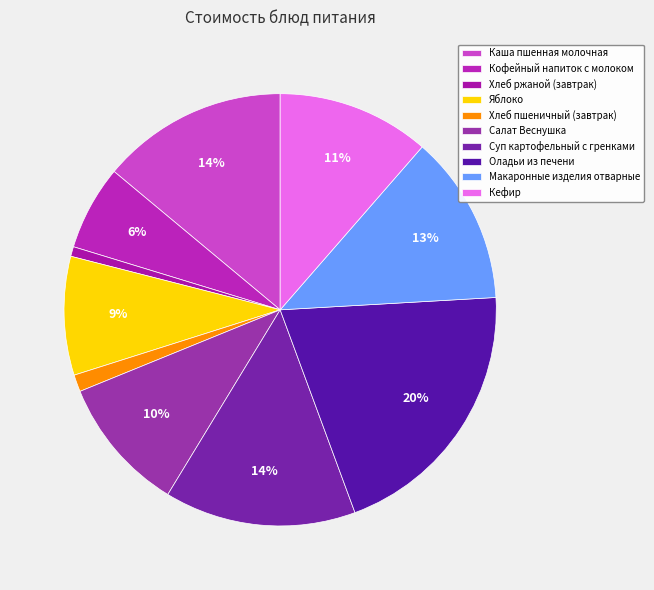

Do Хлеб пшеничный (завтрак) and Яблоко together represent more than half of the pie?

No